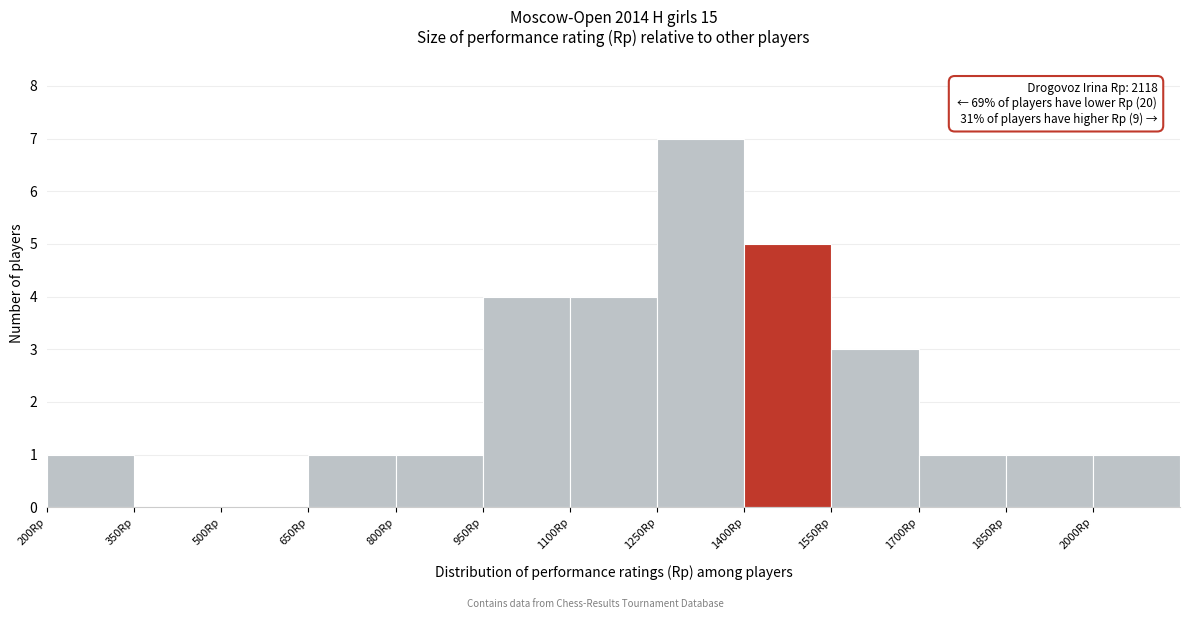

Over which range of the x-axis is the bar tallest?

1250 to 1400